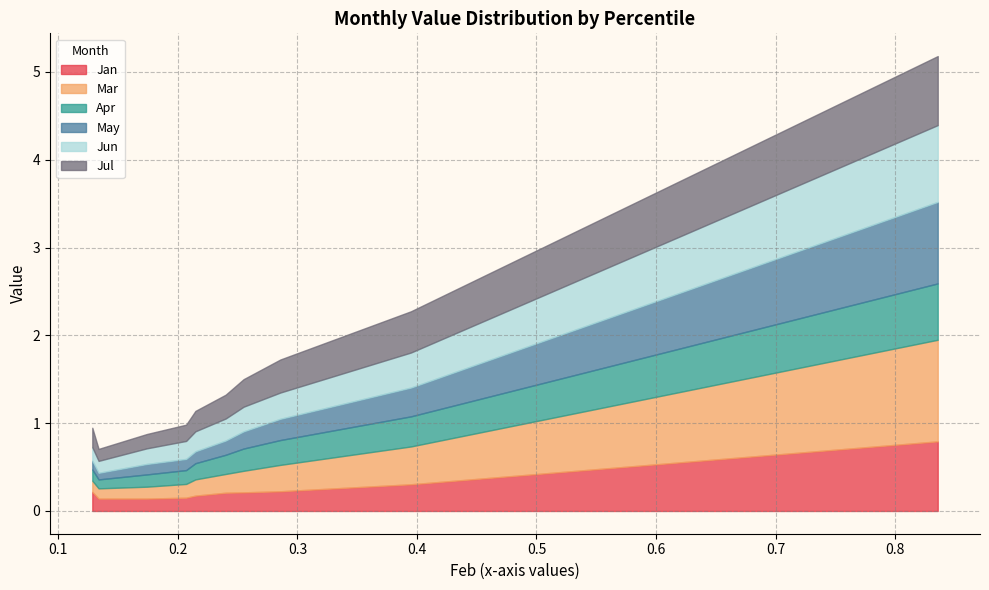

In May, how many points are lower than both neighbors (excluding endpoints)?

1